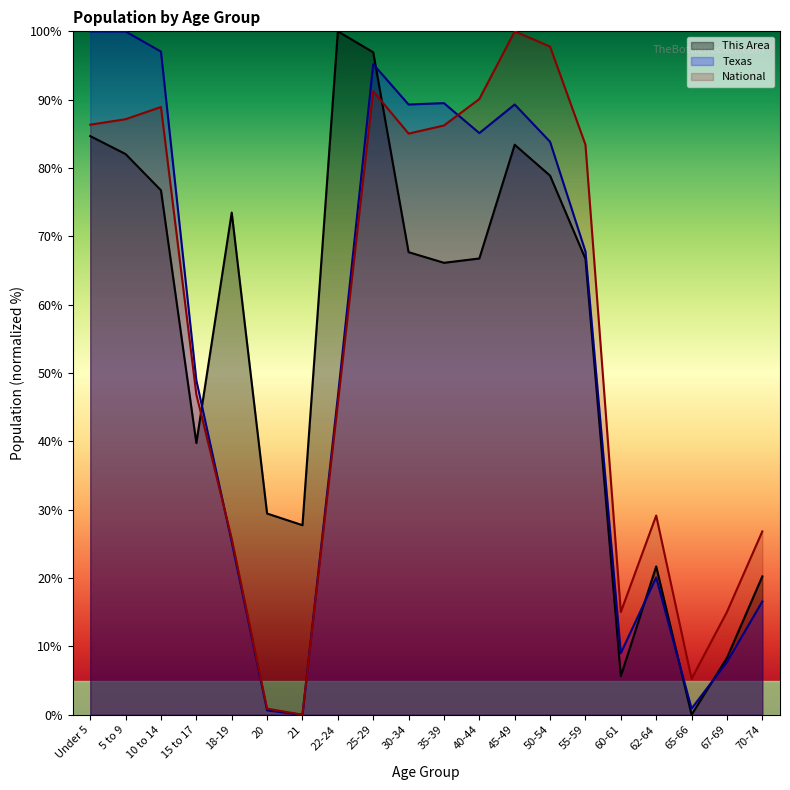

The This Area series shows 82.0 at 5 to 9. True or false?

True